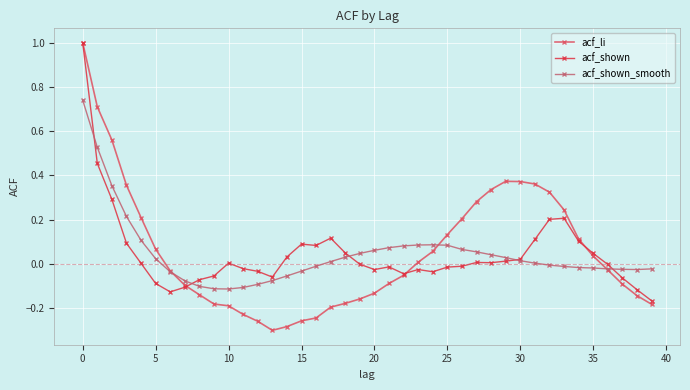

How many lines are shown in the chart?

3